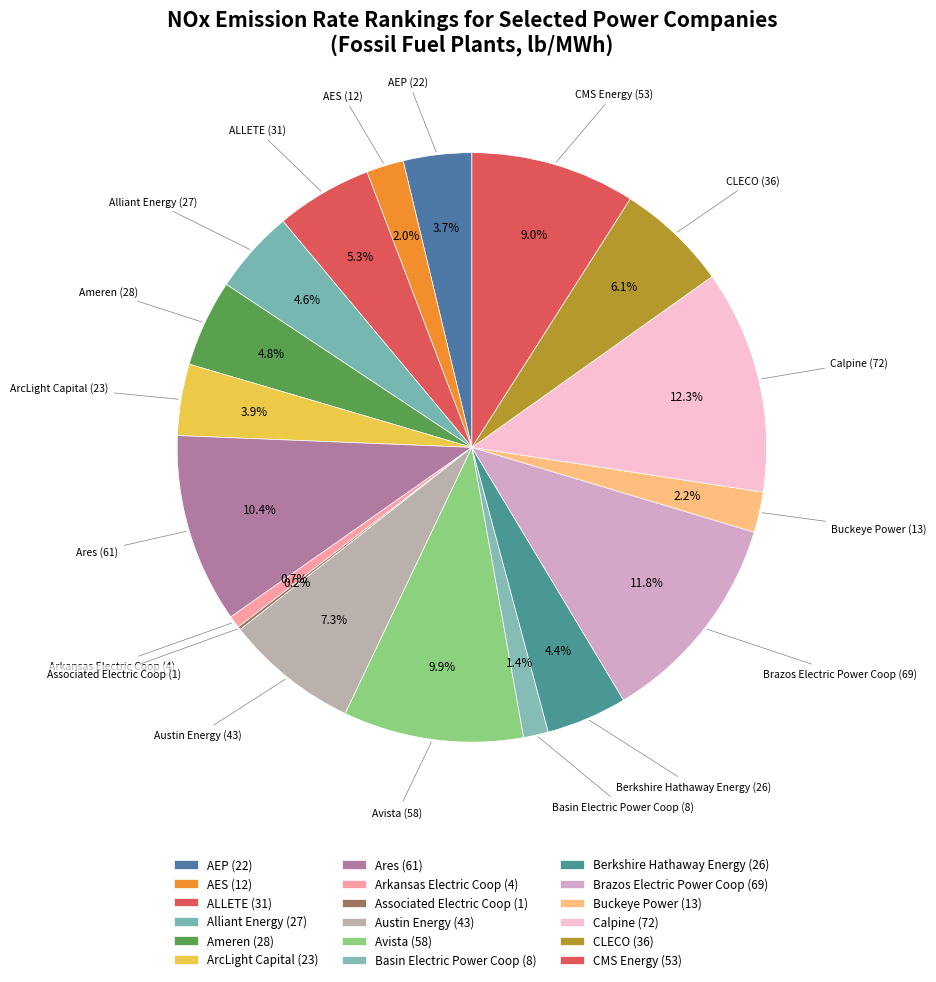

How many segments does this pie chart have?

18